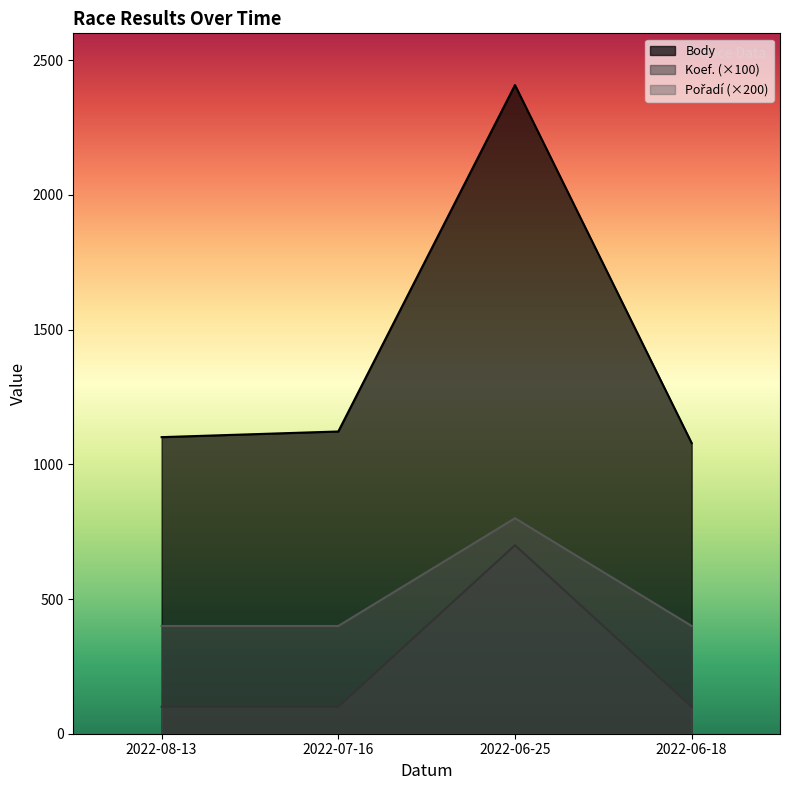

What is the sum of all Body values?

5710